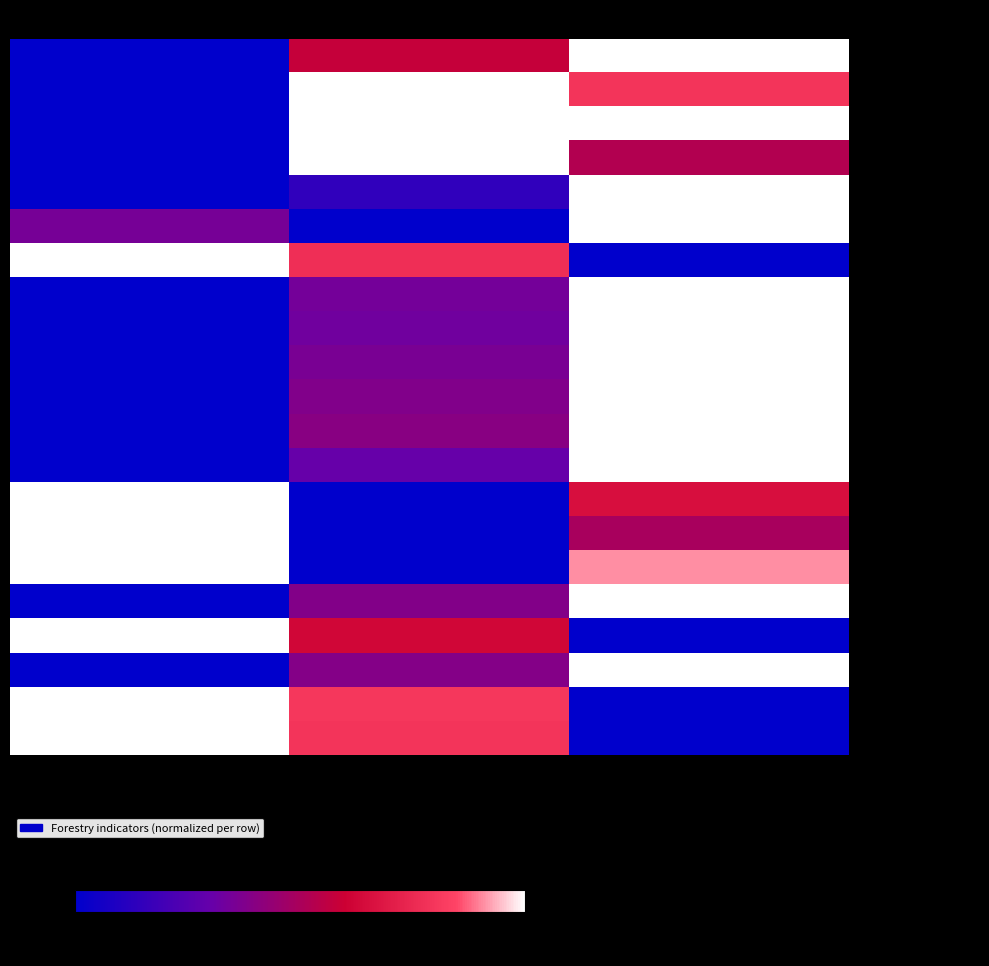

Rank the series at 2019 from highest to lowest value.

- Plochy drevin (ha), - Jehliknate (ha), - Listnaté (ha), - Prorezavky (ha), - Probírky (ha), - Borovice zalesn. (ha), - Zivelni (m3), - Lesni pozemky (ha), - Tezba smrk (m3), - Hmyzova (m3), - Nahodila tezba (m3), - Tezba jehliknate (m3), - Tezba celkem (m3), - Dub zalesn. (ha), - Buk zalesn. (ha), - Tezba borovice (m3), - Zalesnovani (ha), - Smrk zalesn. (ha), - Tezba listnaté (m3), - Tezba dub (m3), - Tezba buk (m3)